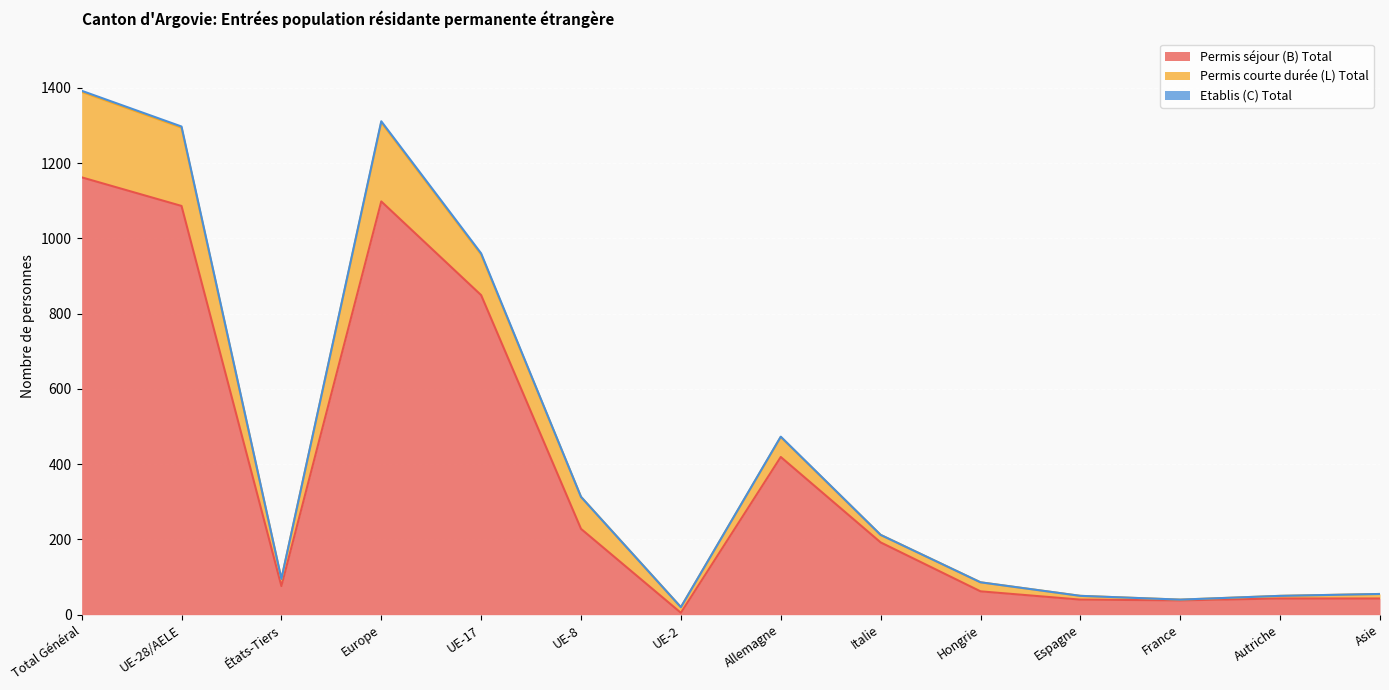

What is the sum of all Etablis (C) Total values?

13